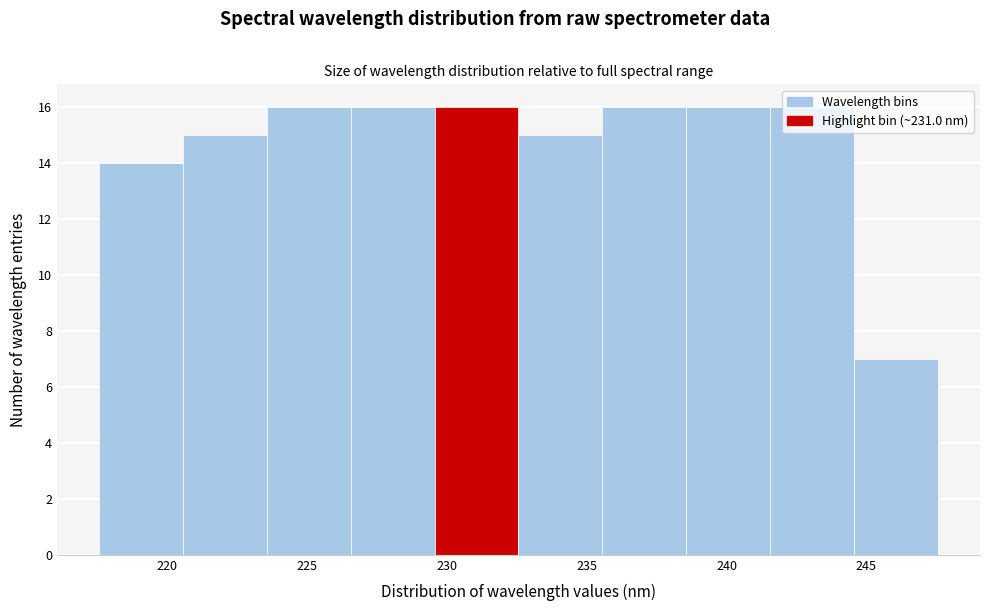

Reading left to right, transcribe this chart: for each bar, give the range it covers on the x-axis and its height. Neither the bar edges nor the heights are printed on the chart, so give them approximately, as read against the axes.

217.5 to 220.5: 14
220.5 to 223.5: 15
223.5 to 226.5: 16
226.5 to 229.5: 16
229.5 to 232.5: 16
232.5 to 235.5: 15
235.5 to 238.5: 16
238.5 to 241.5: 16
241.5 to 244.5: 16
244.5 to 247.5: 7